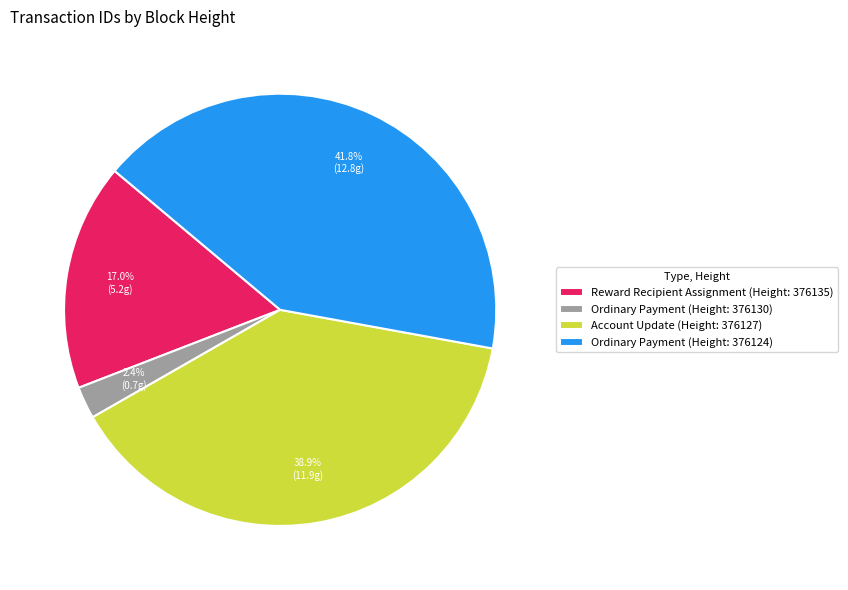

Does any single category account for the majority?

No